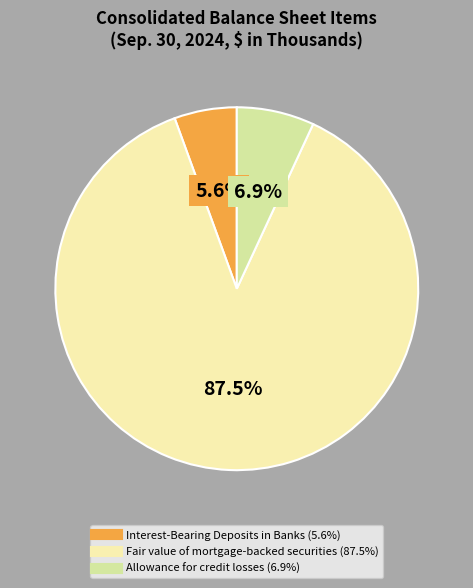

Is it true that Fair value of mortgage-backed securities is 96% of the pie?

False